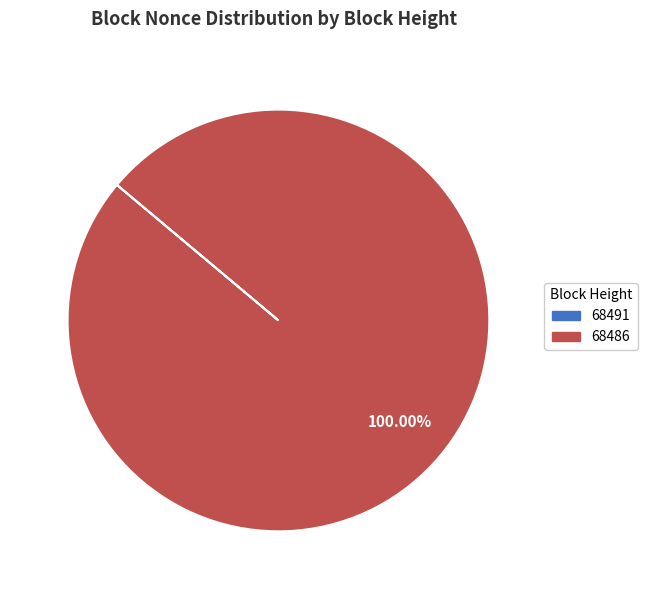

Does 68486 represent more than half of the total?

Yes